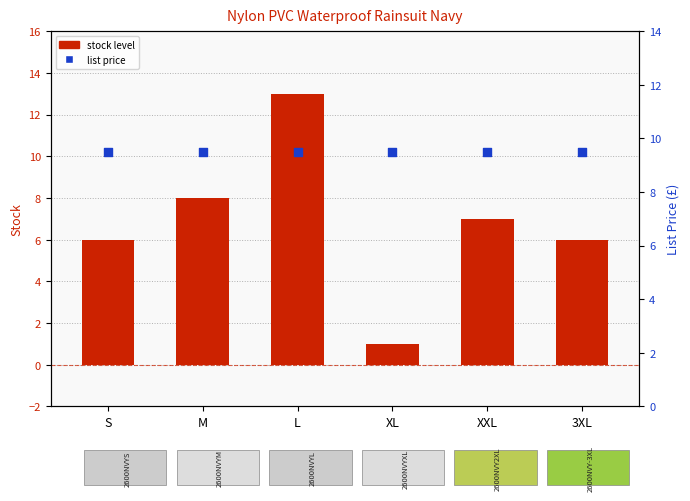

What is the total value across all series at XL?

10.5